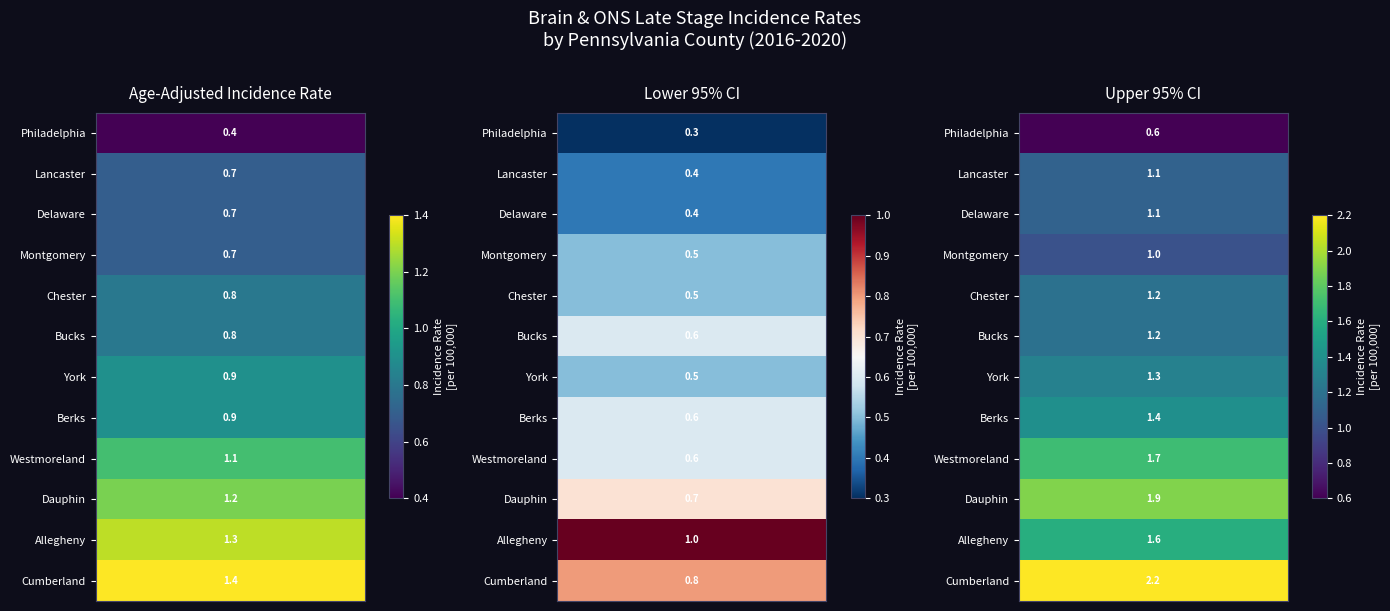

What is the sum of the Lower 95% CI values at Cumberland and Bucks?

1.4